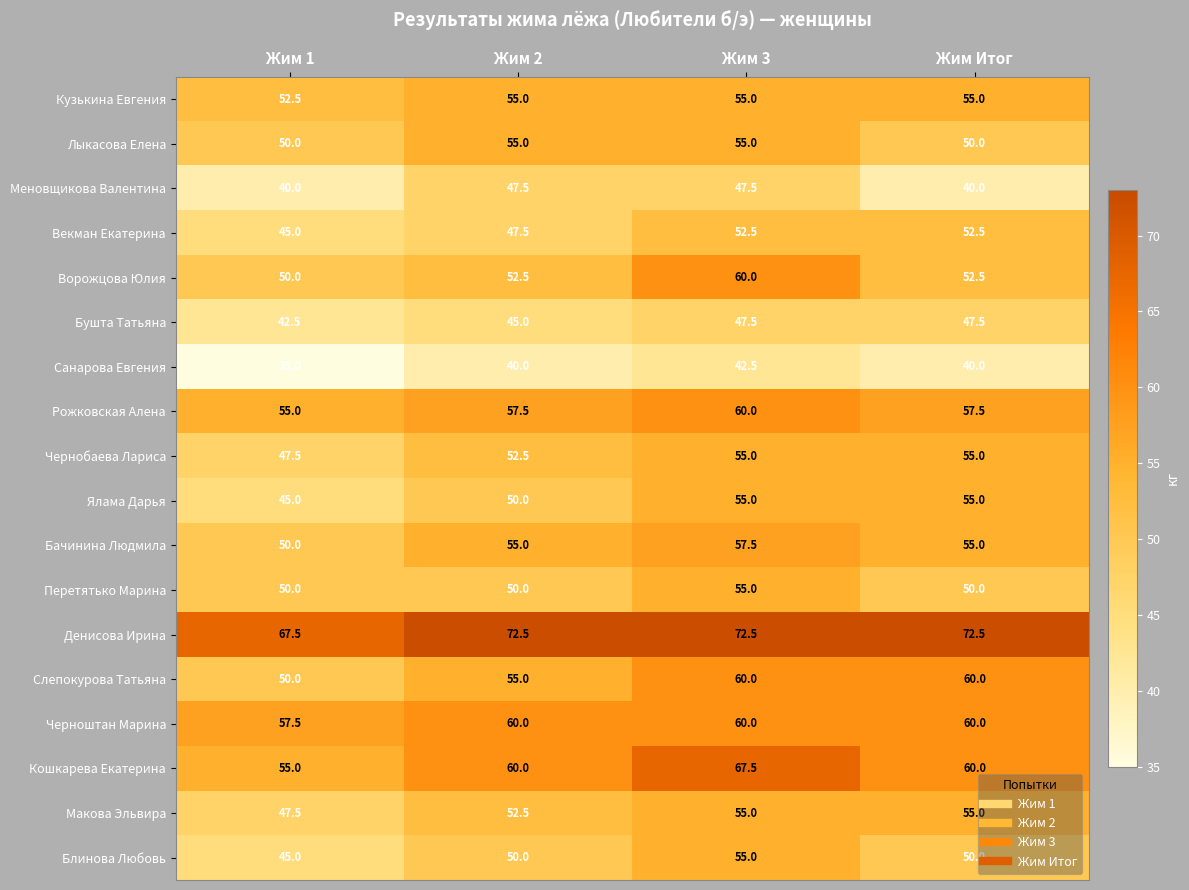

Is the value of Меновщикова Валентина at Жим 3 greater than the value of Ялама Дарья at Жим 1?

Yes